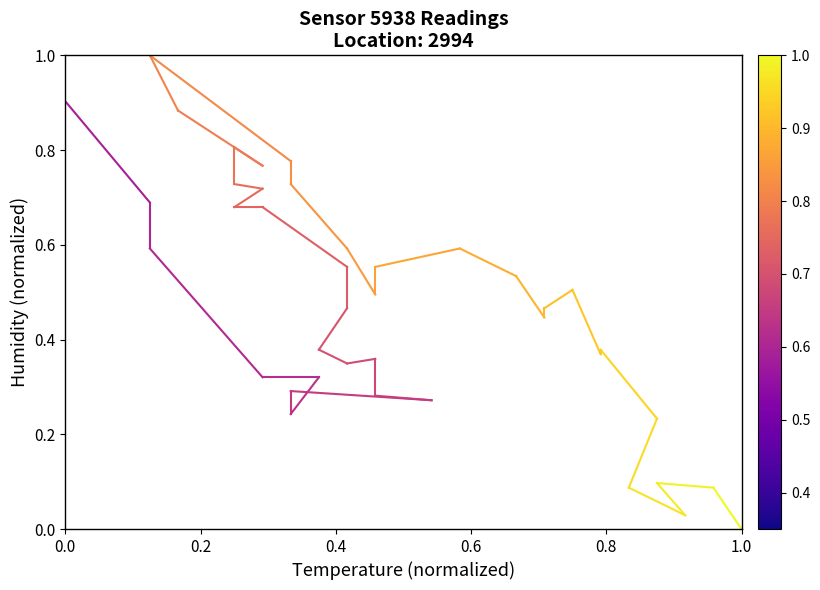

Is this an area chart (filled region under the line)?

No